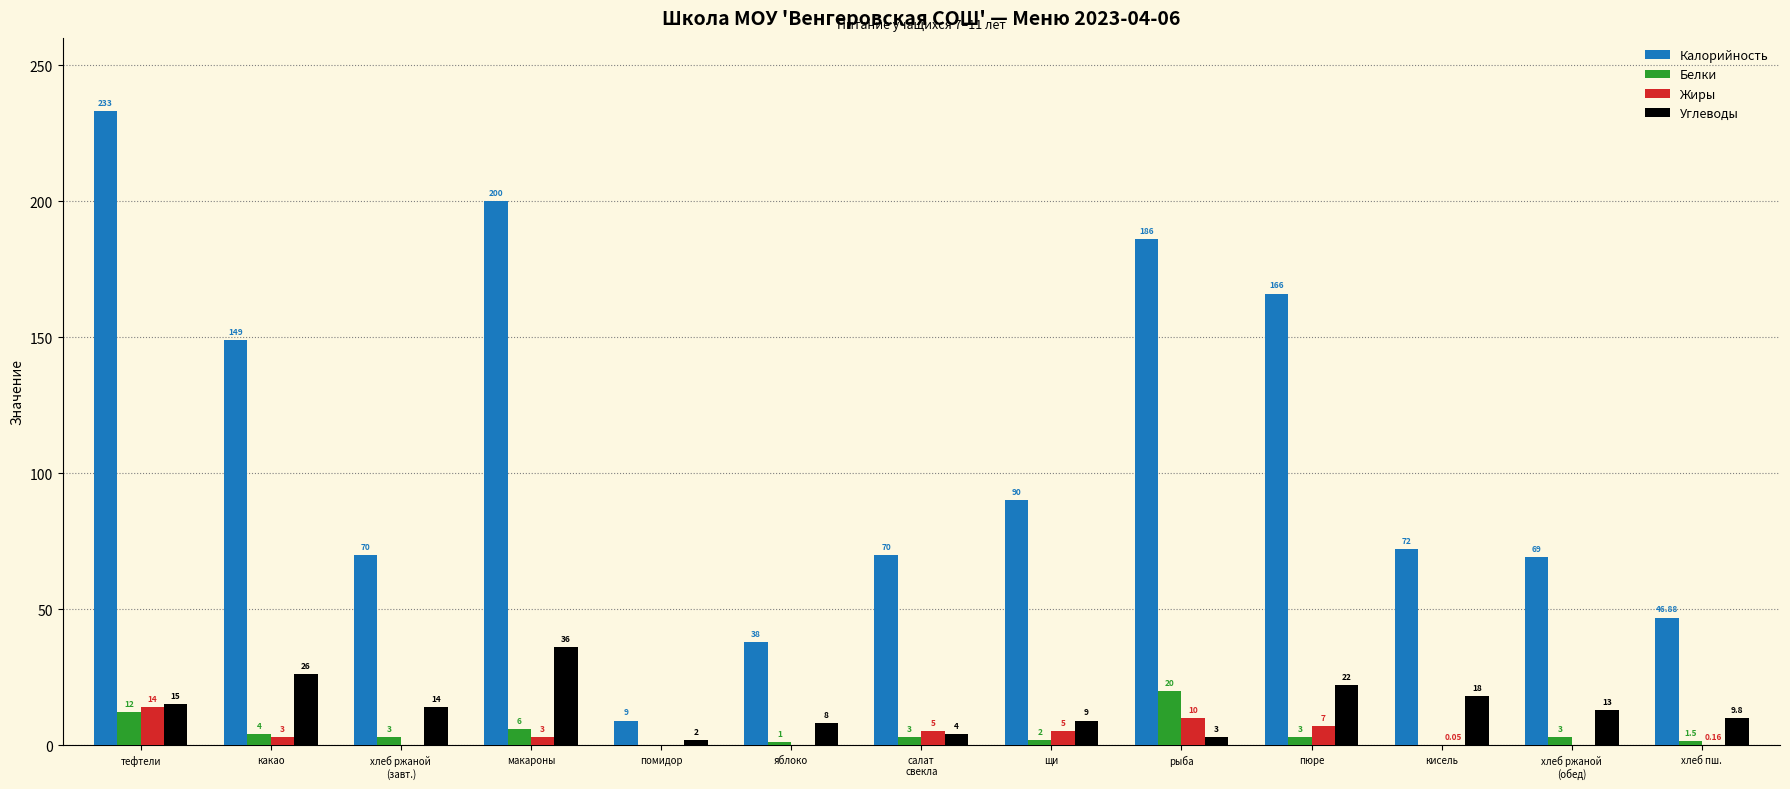

At which category is the sum across all series the highest?

тефтели